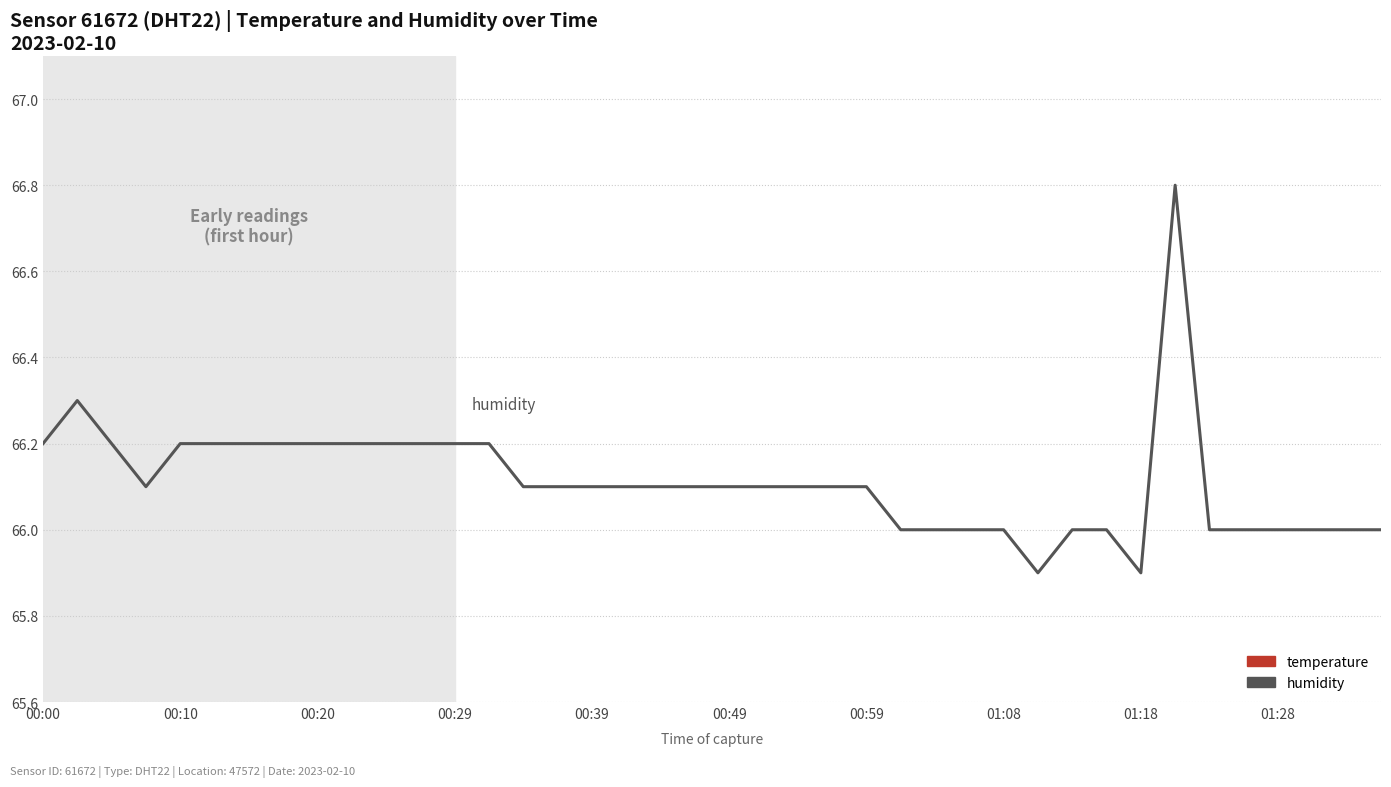

What is the difference between the maximum and minimum values in the temperature series?

0.5